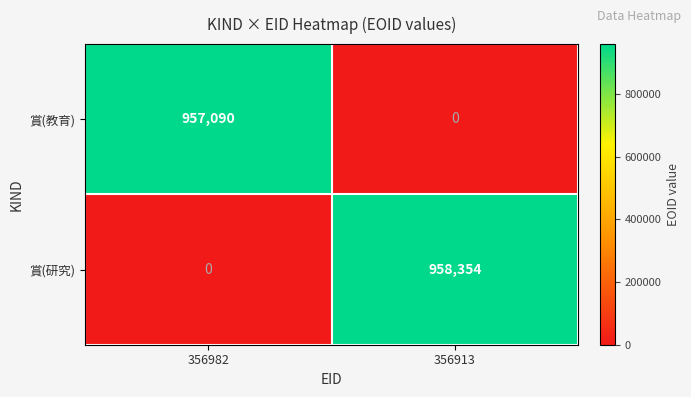

Which series changed the most between 356982 and 356913?

賞(研究)